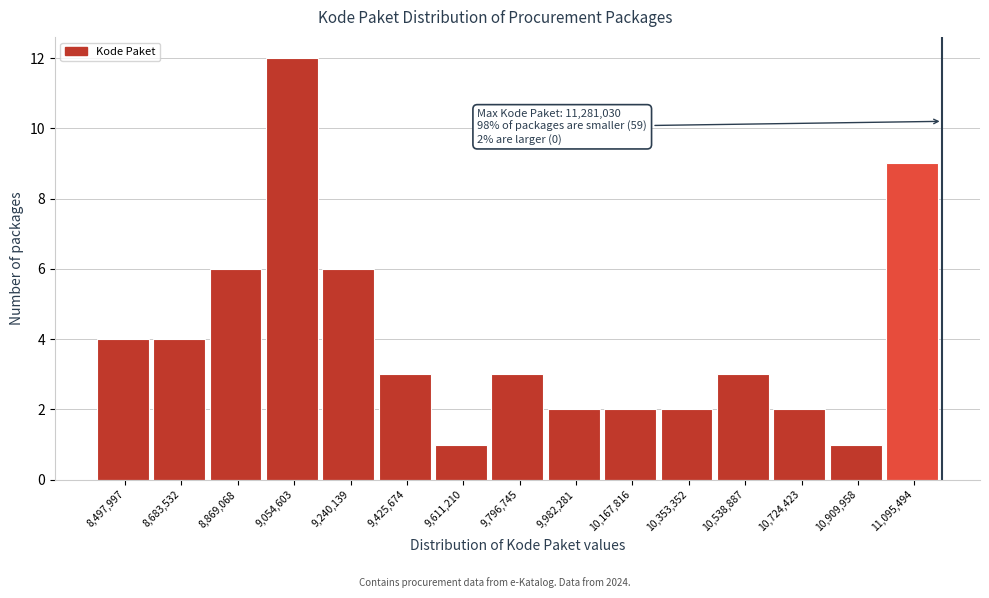

Reading right to left, what are all the values shown in this chart?

9	1	2	3	2	2	2	3	1	3	6	12	6	4	4